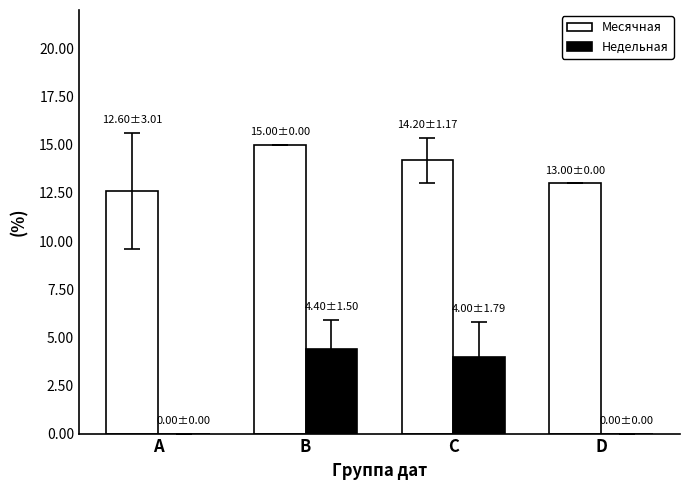

Which series changed the most between A and B?

Недельная